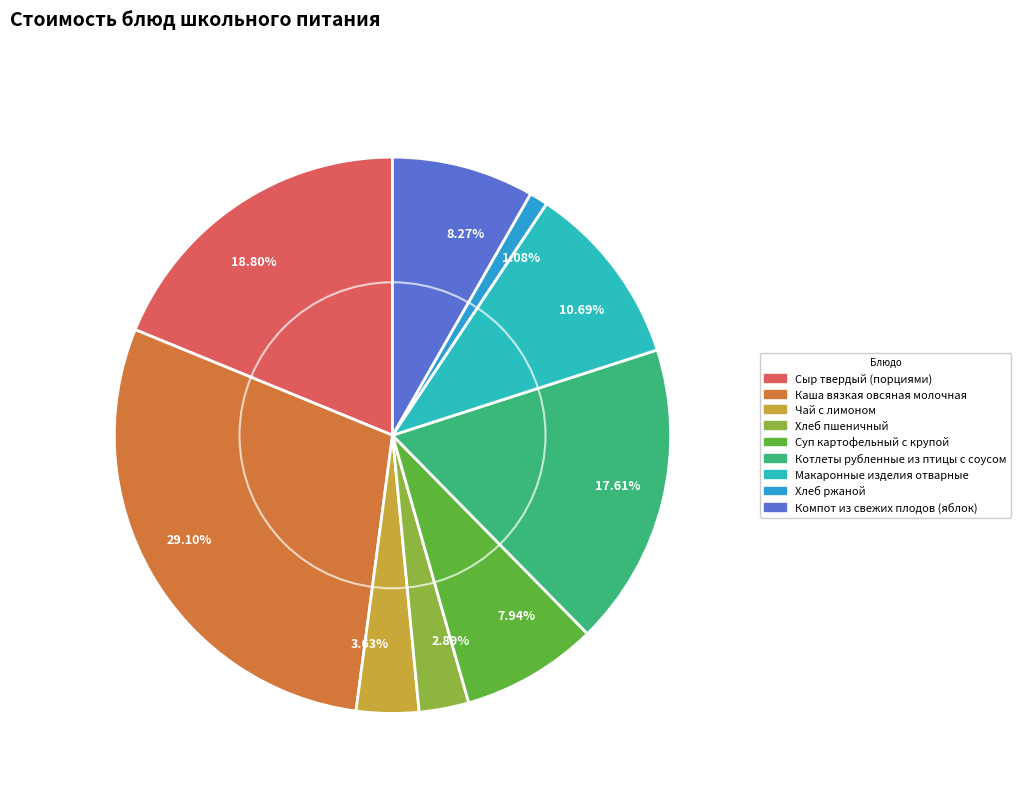

Which has a higher value, 2.89% or 3.63%?

3.63%